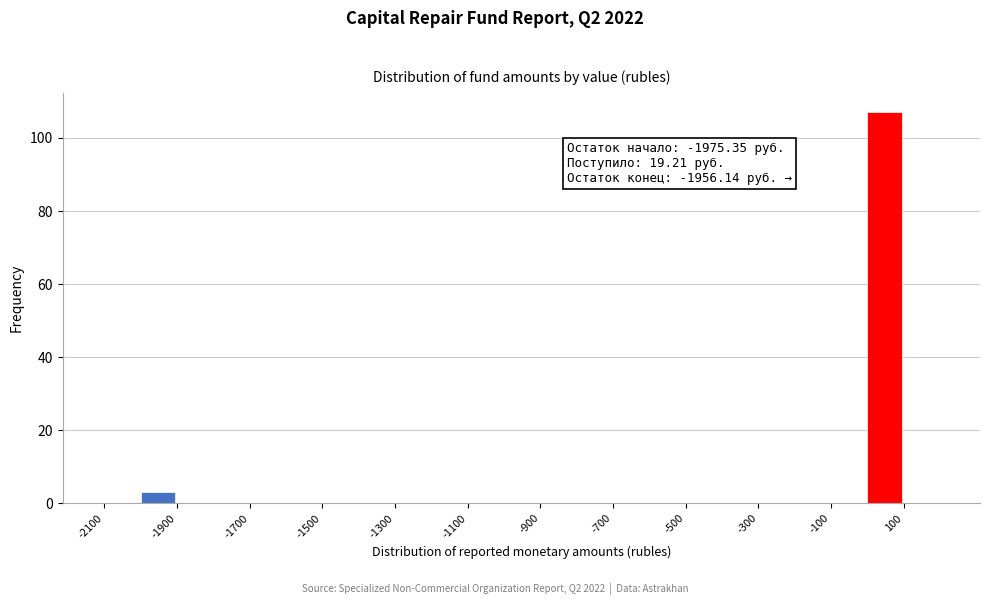

Over which range of the x-axis is the bar tallest?

0 to 100